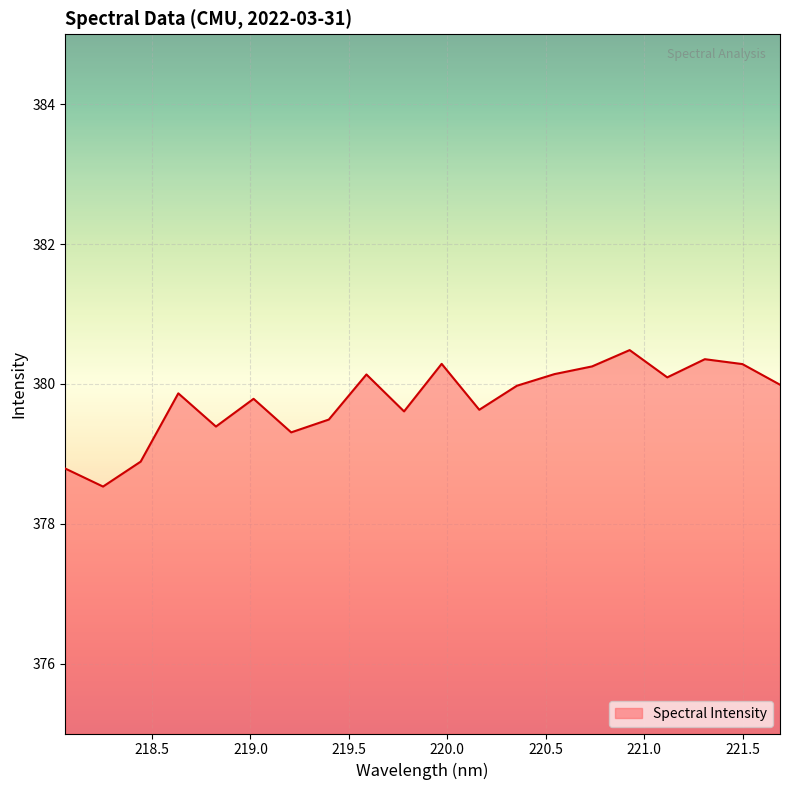

How many values are below 379?

3